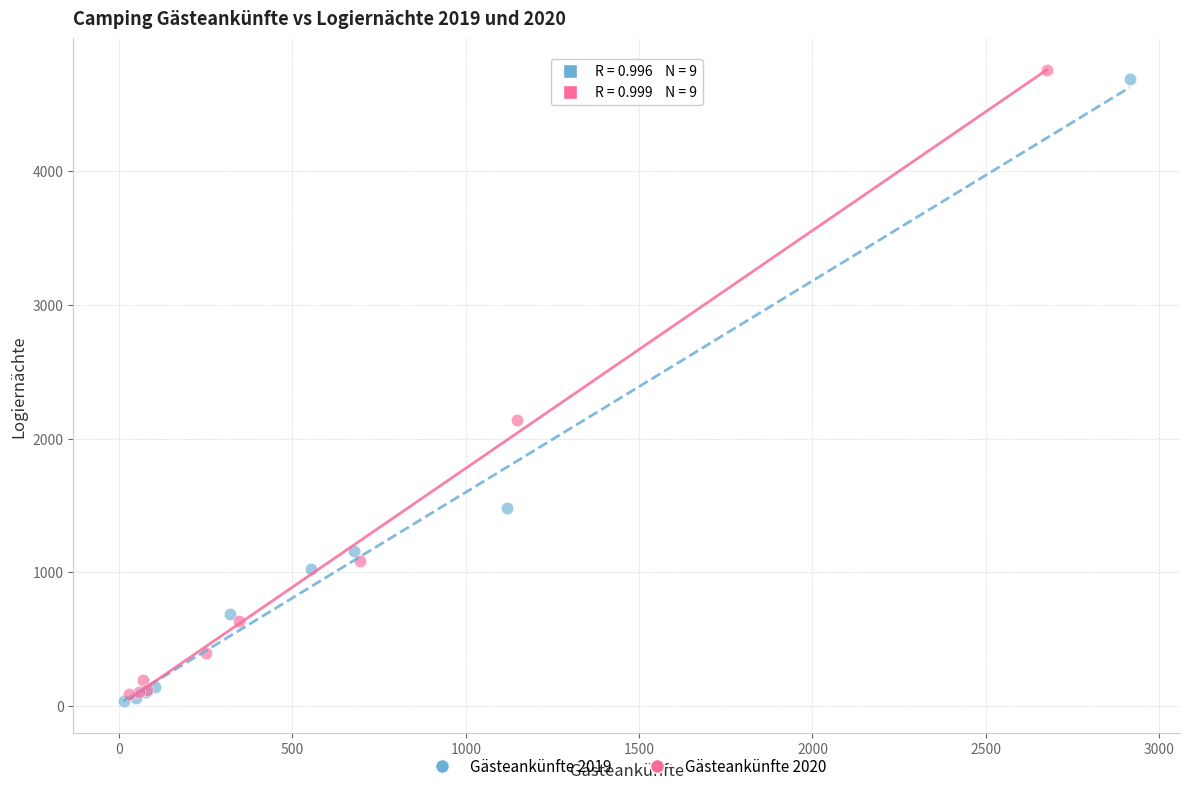

Which series has the widest spread of Y values?

Gästeankünfte 2020